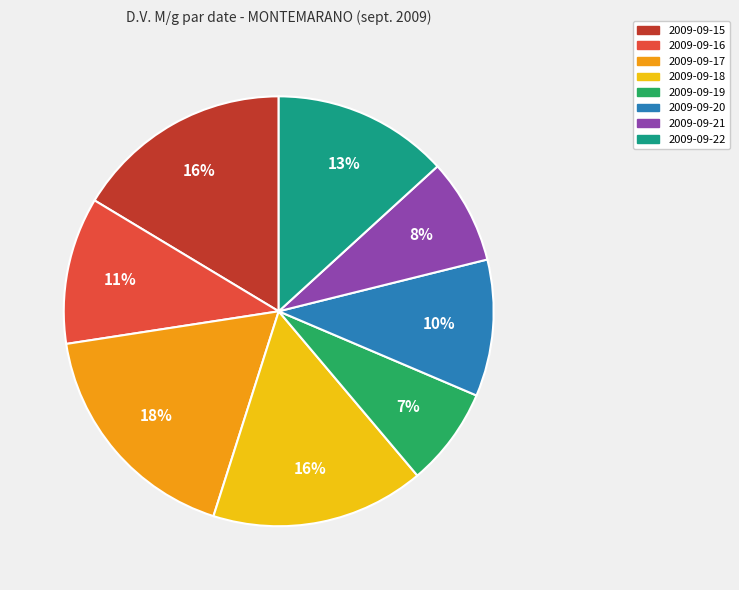

Approximately how many times larger is the value at 2009-09-18 compared to 2009-09-22?

1.2